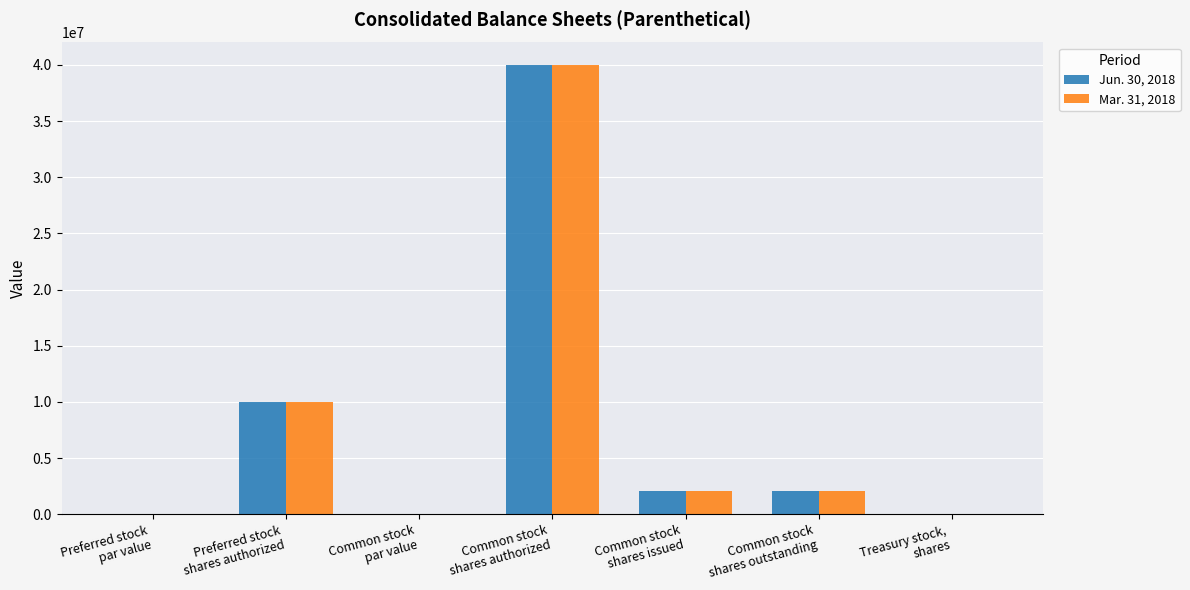

What is the maximum value for Mar. 31, 2018?

40000000.0